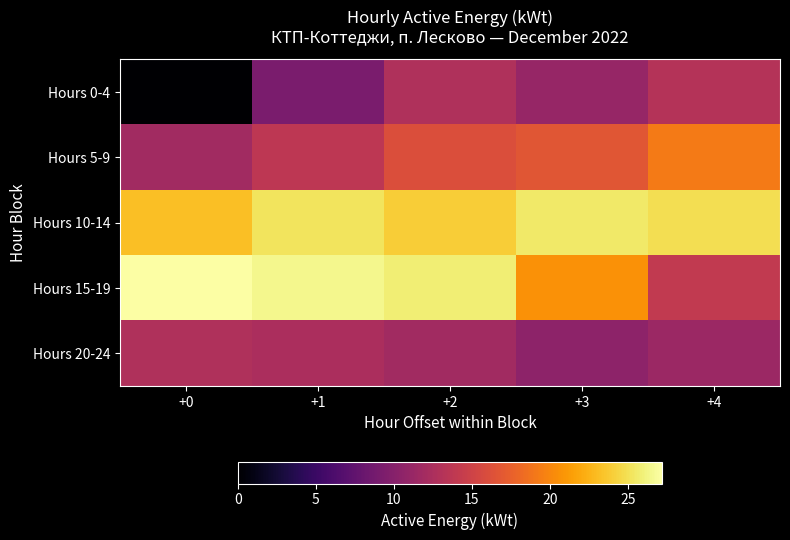

Reading left to right, extract all data points from this chart.

Hours 0-4: +0=0.0	+1=9.2	+2=12.8	+3=11.1	+4=13.1
Hours 5-9: +0=11.8	+1=13.8	+2=16.1	+3=16.7	+4=19.3
Hours 10-14: +0=23.3	+1=25.2	+2=23.9	+3=25.6	+4=24.9
Hours 15-19: +0=27.2	+1=26.5	+2=25.9	+3=20.6	+4=14.1
Hours 20-24: +0=12.8	+1=12.4	+2=11.8	+3=10.5	+4=11.5